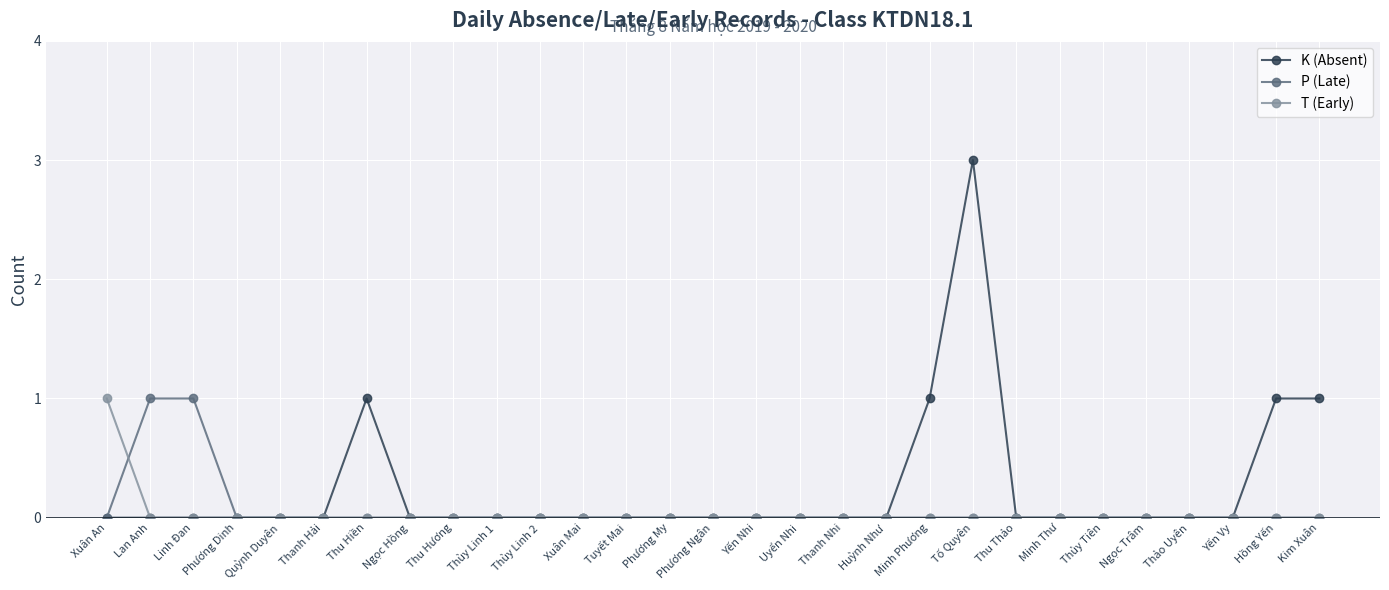

Which series has the widest spread of values?

K (Absent)